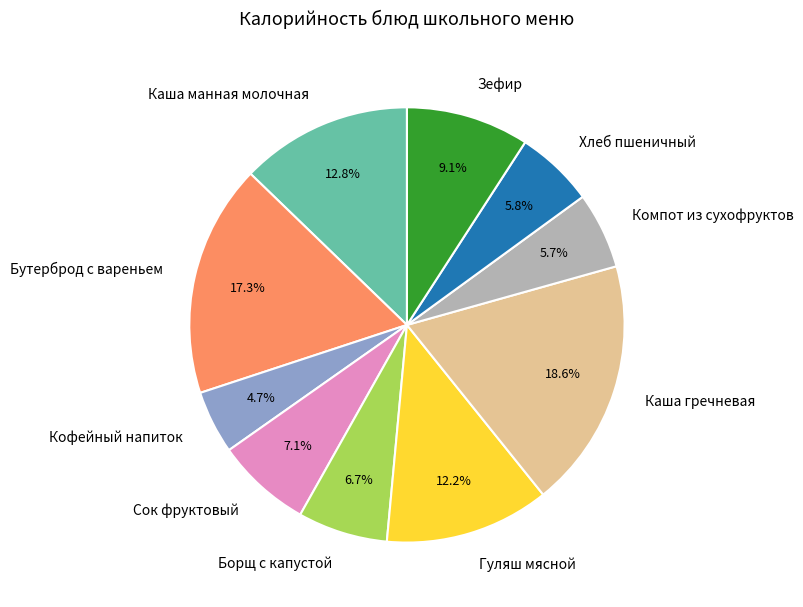

Is it true that Зефир is 15% of the pie?

False